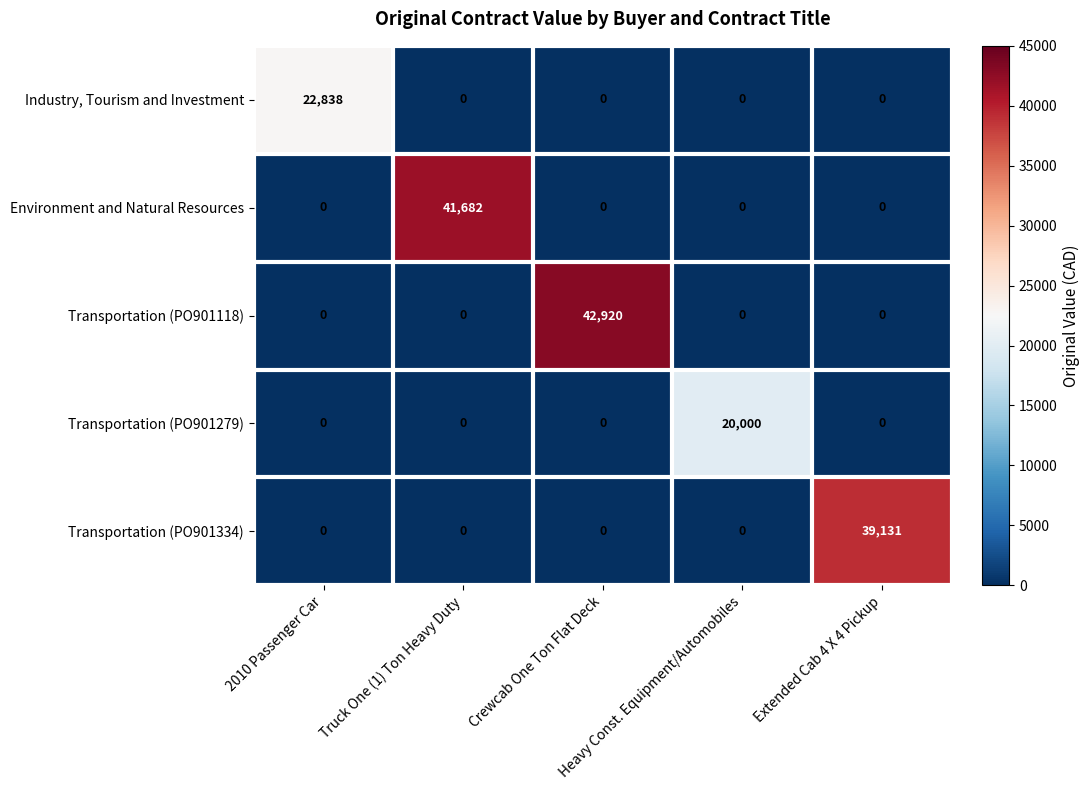

Which series has the widest spread of values?

Transportation (PO901118)